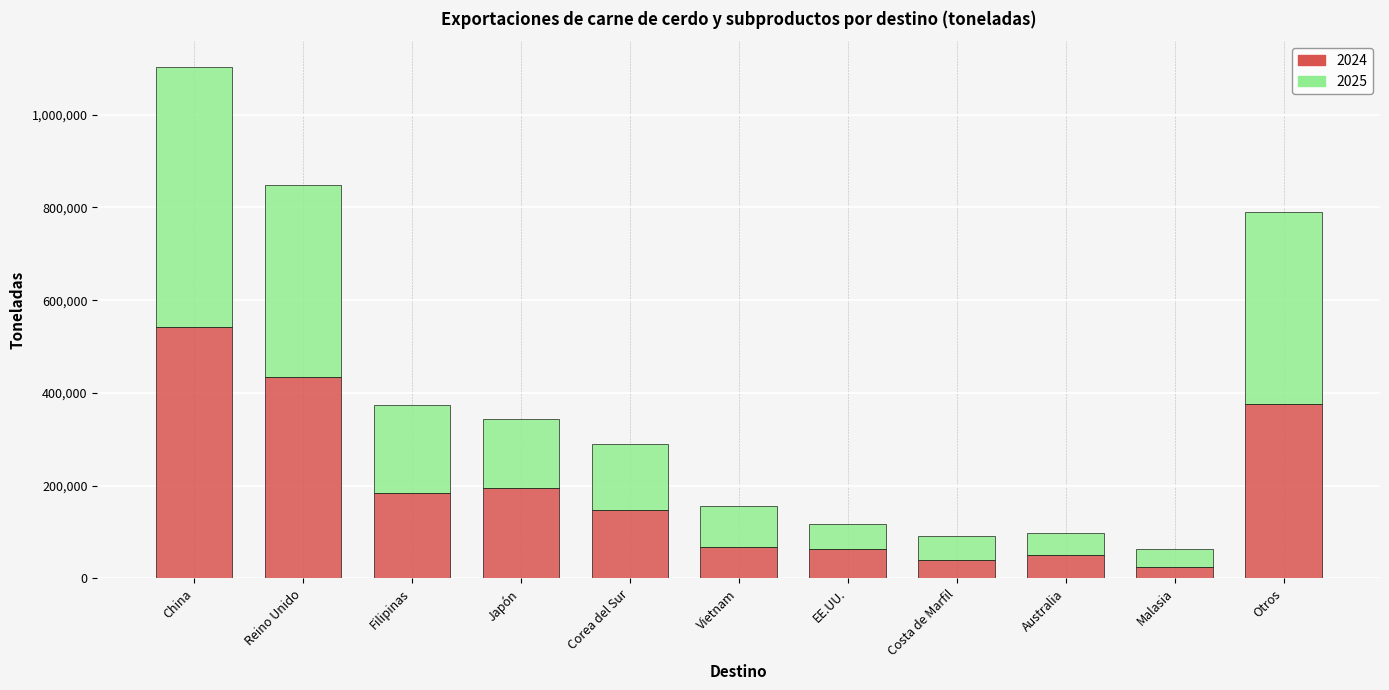

How many categories are shown in the chart?

11